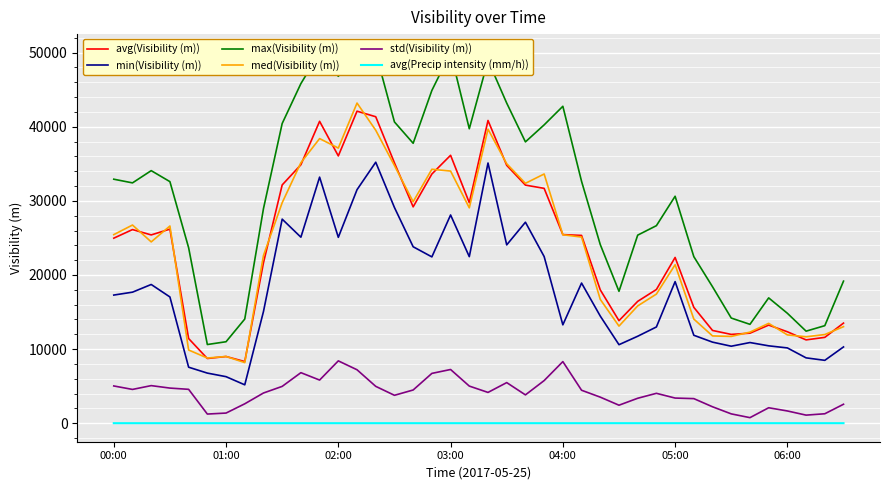

True or false: med(Visibility (m)) and avg(Precip intensity (mm/h)) intersect in this chart.

False